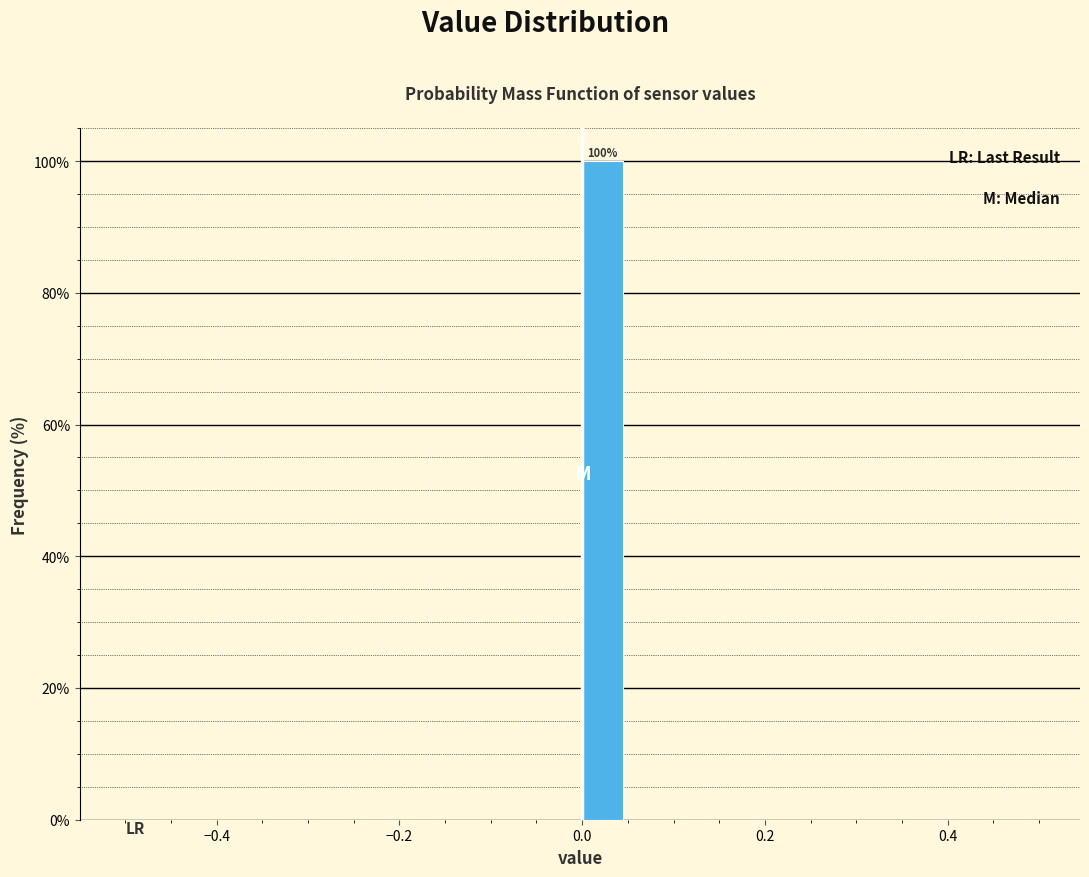

Read against the x-axis, roughly where is the centre of the tallest bar?

0.02